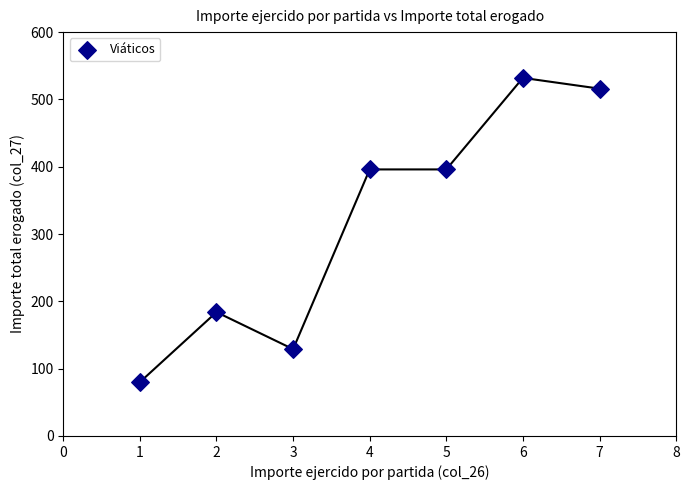

What is the average Y value?

319